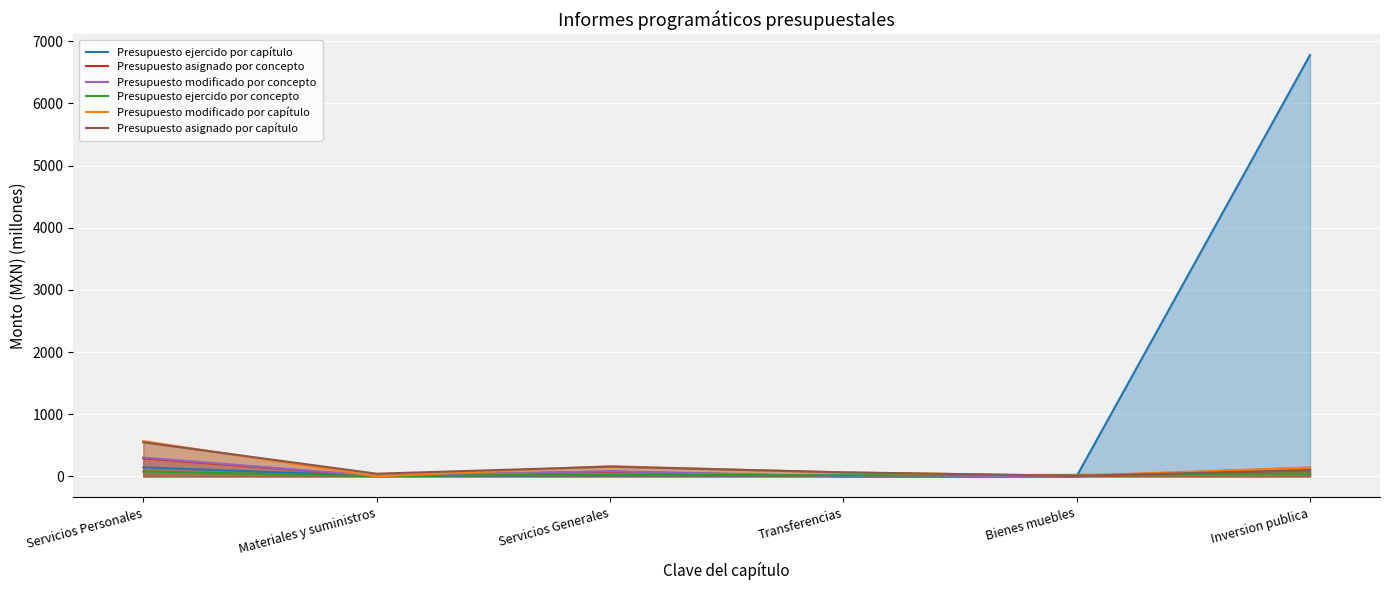

True or false: Presupuesto modificado por capítulo has a value of 93.0 at Inversion publica.

False